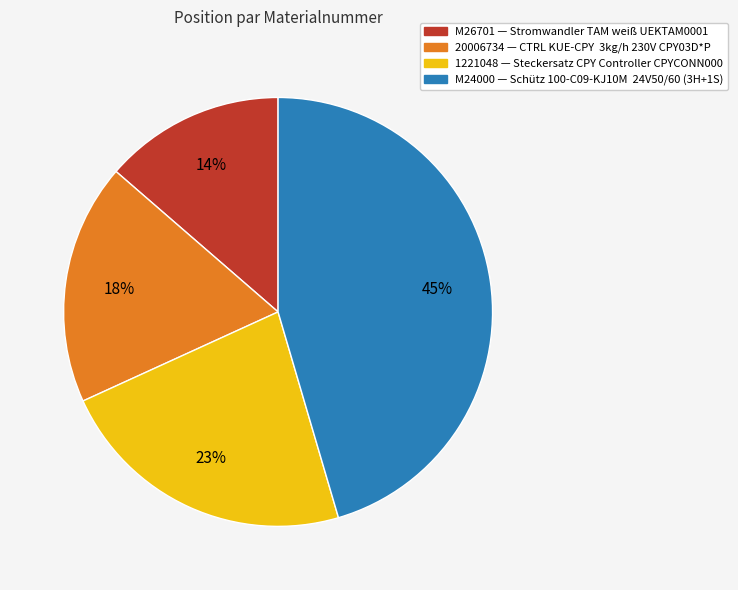

To the nearest percent, what percentage of the pie is M26701?

14%